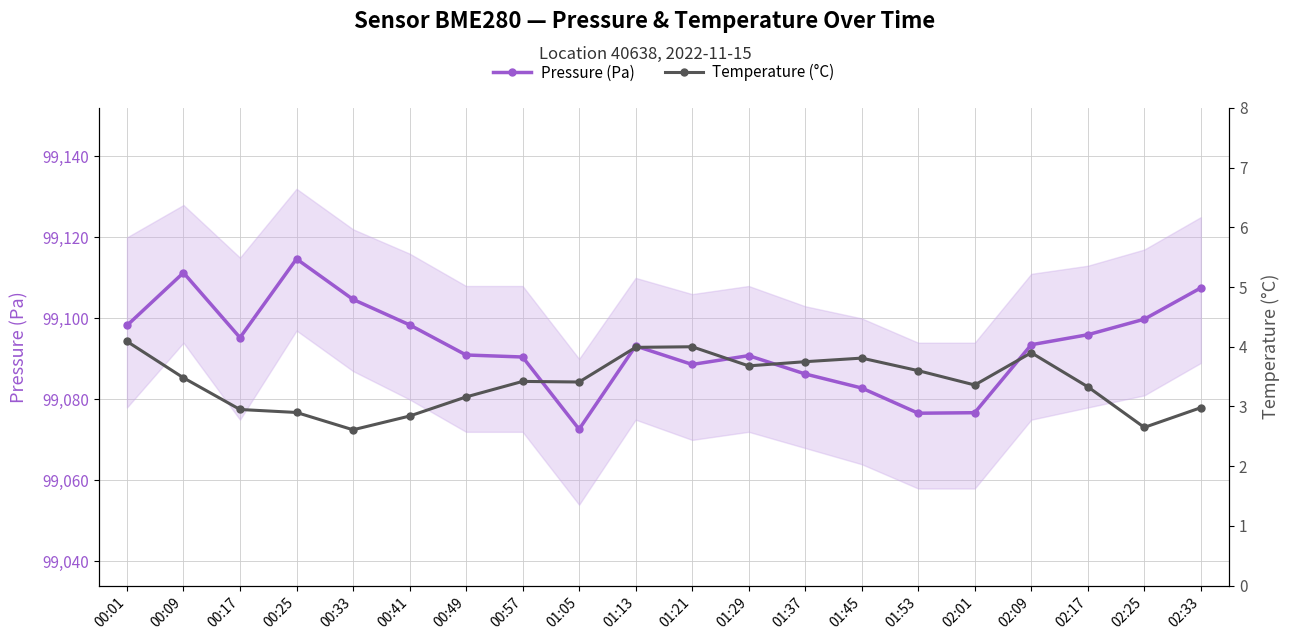

At which category is the sum across all series the highest?

00:25